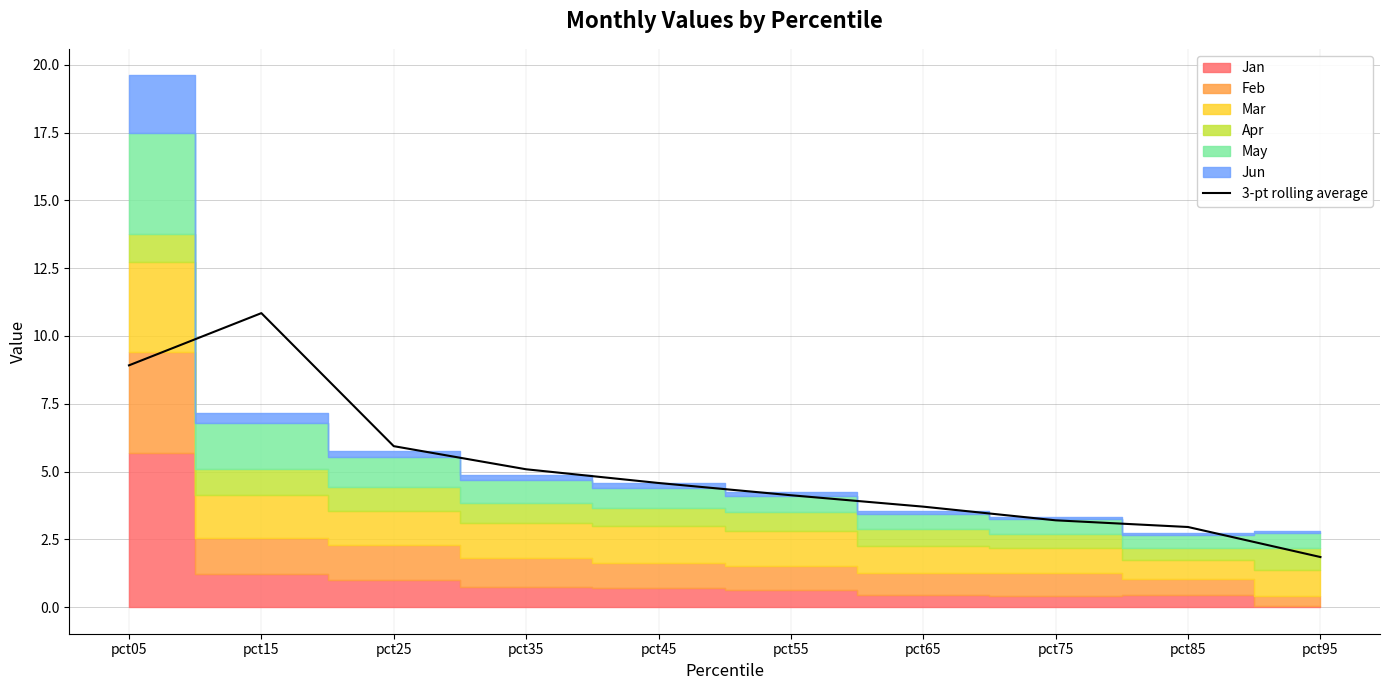

How many data points are above 4?

6